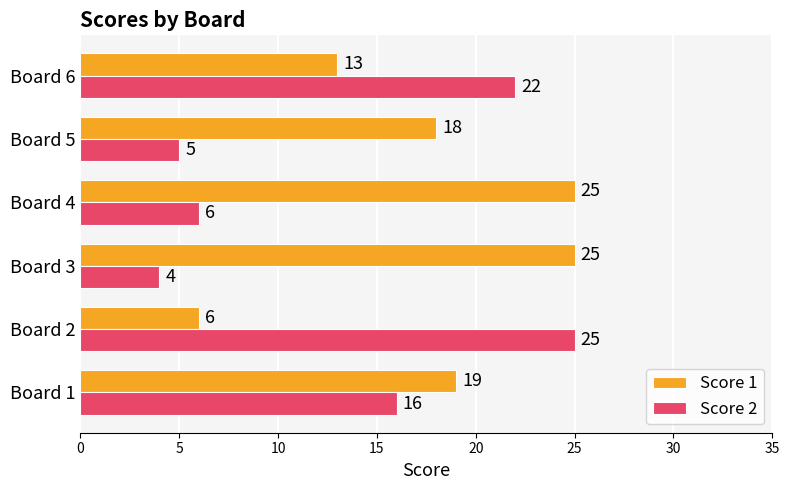

Which series has the widest spread of values?

Score 2